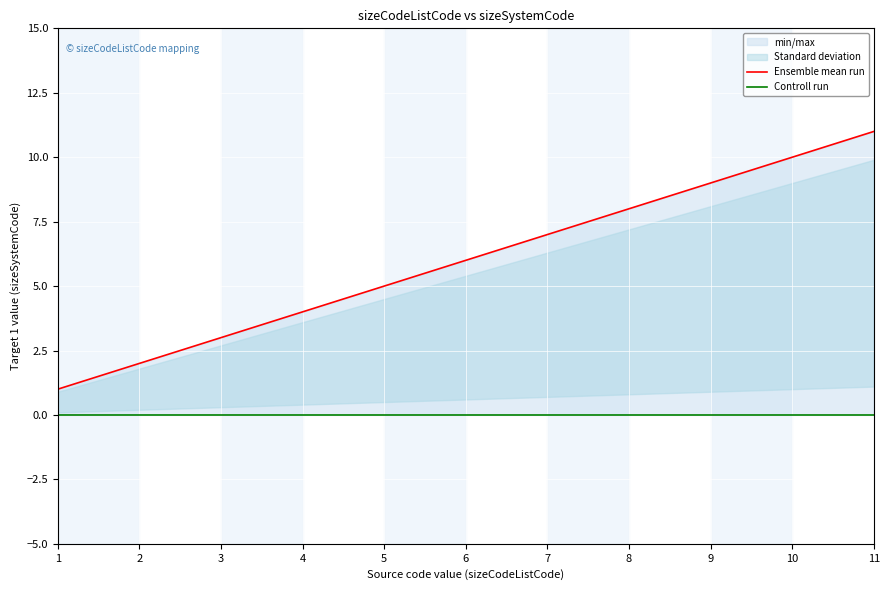

True or false: Controll run and Ensemble mean run cross at least once.

False